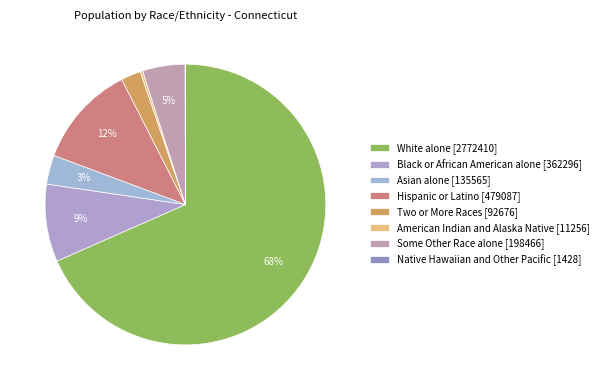

Which category has the smallest portion of the pie?

Native Hawaiian and Other Pacific